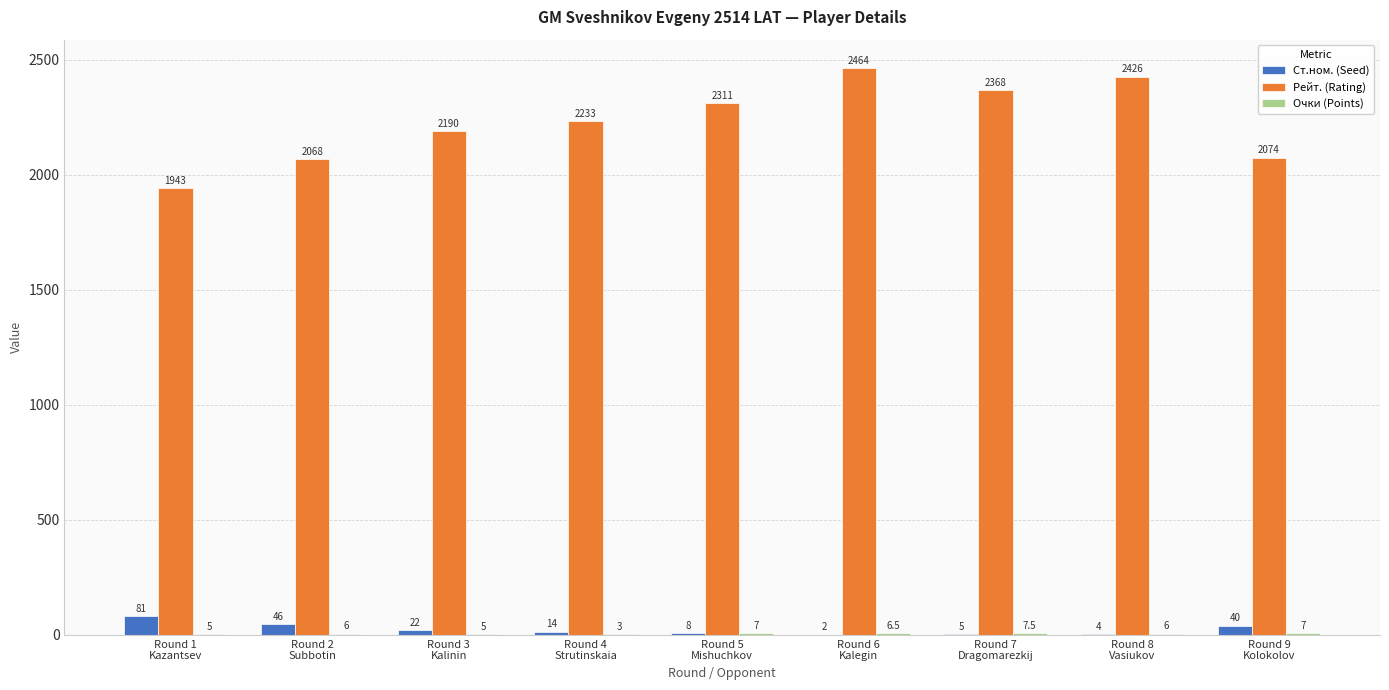

What is the sum of all Ст.ном. (Seed) values?

222.0